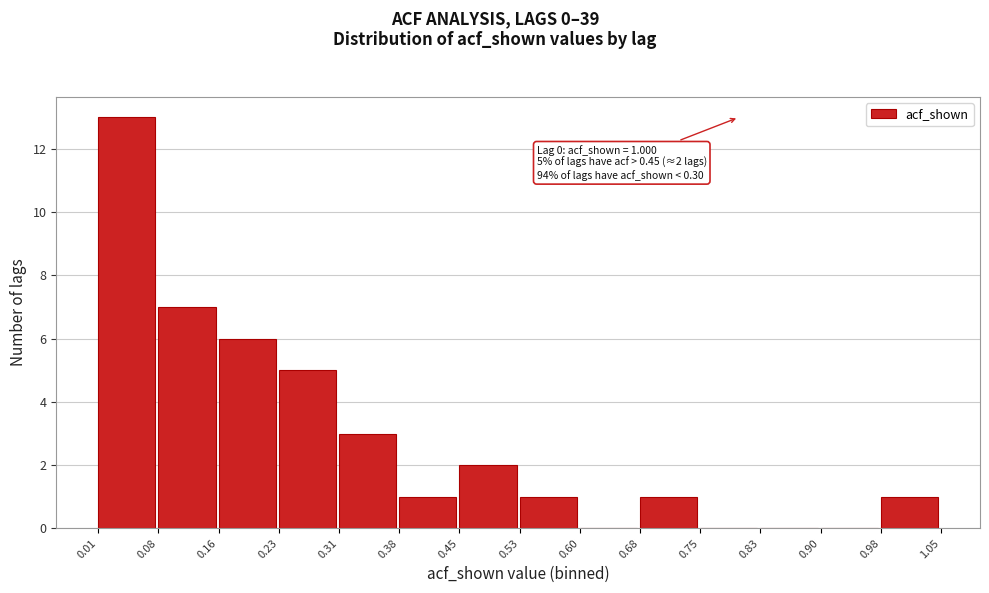

Which range on the x-axis has the tallest bar?

0.01 to 0.08